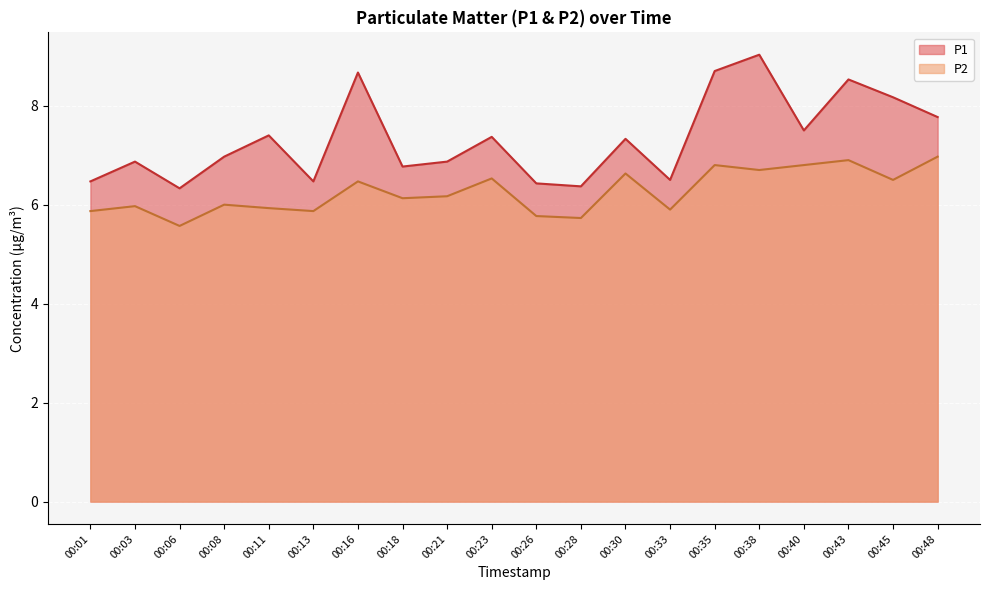

Which series changed the most between 00:08 and 00:30?

P2